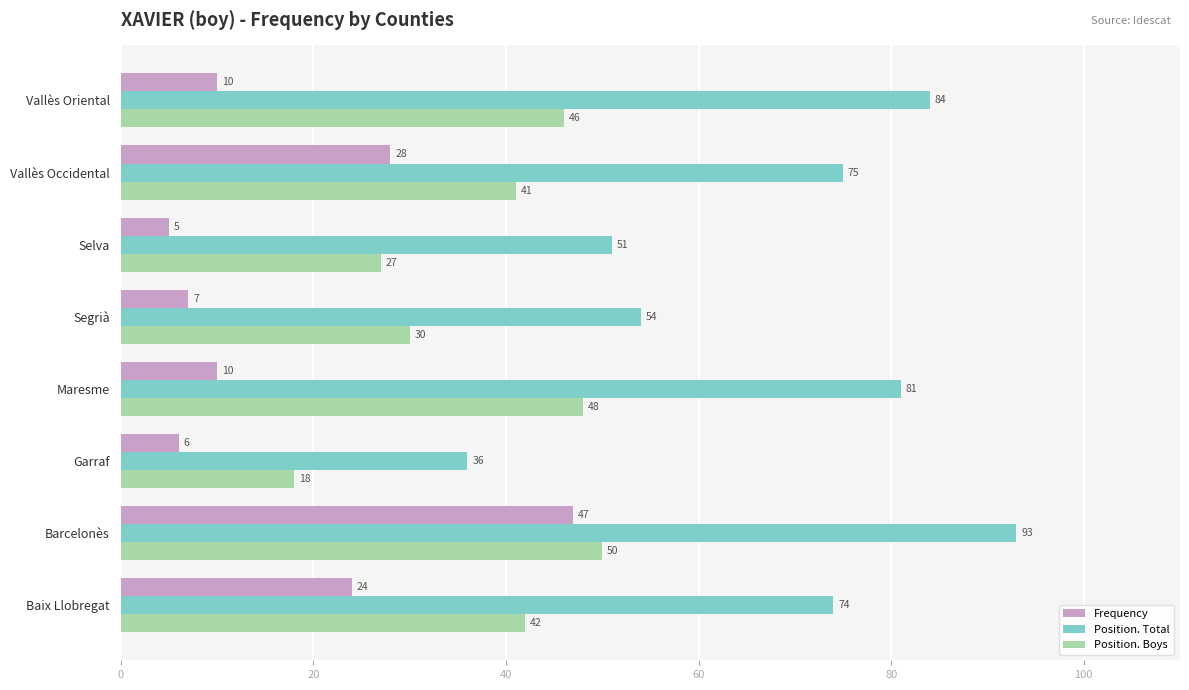

Rank the series by their average value, from lowest to highest.

Frequency, Position. Boys, Position. Total